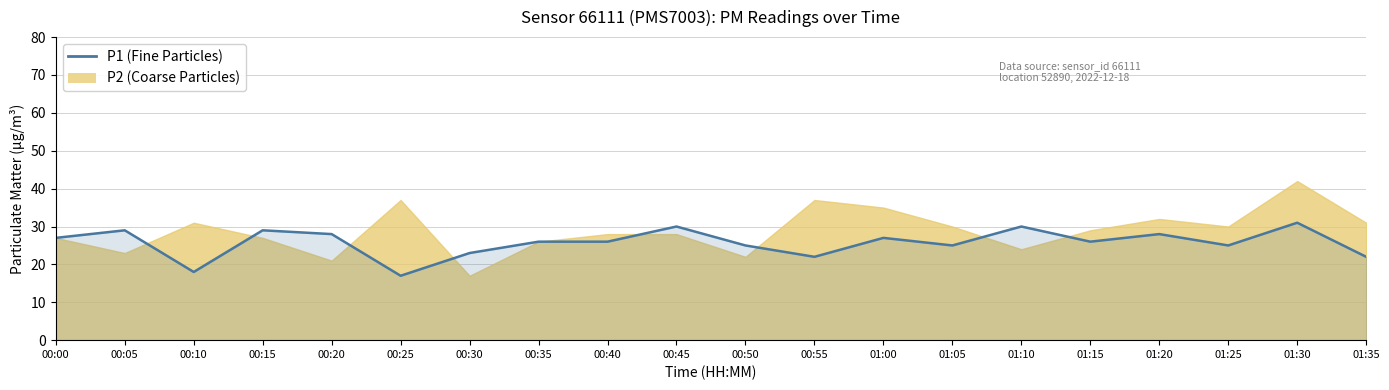

Which has a higher value, 01:15 or 01:10?

01:10